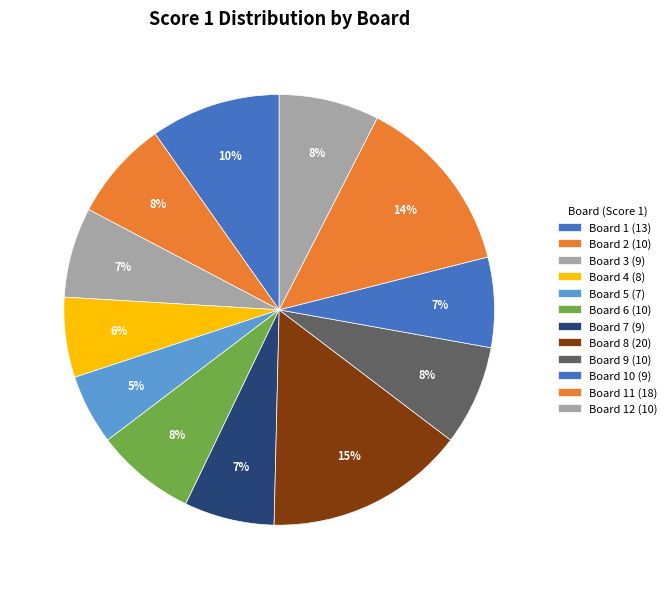

Is Board 3 (9) the majority of the pie?

No